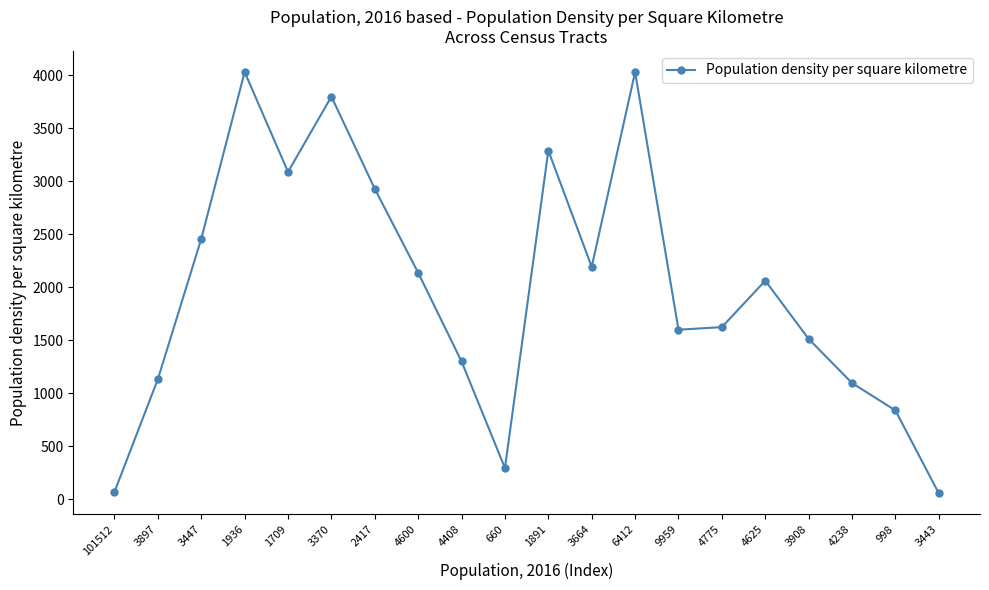

What is the average value?

1976.8